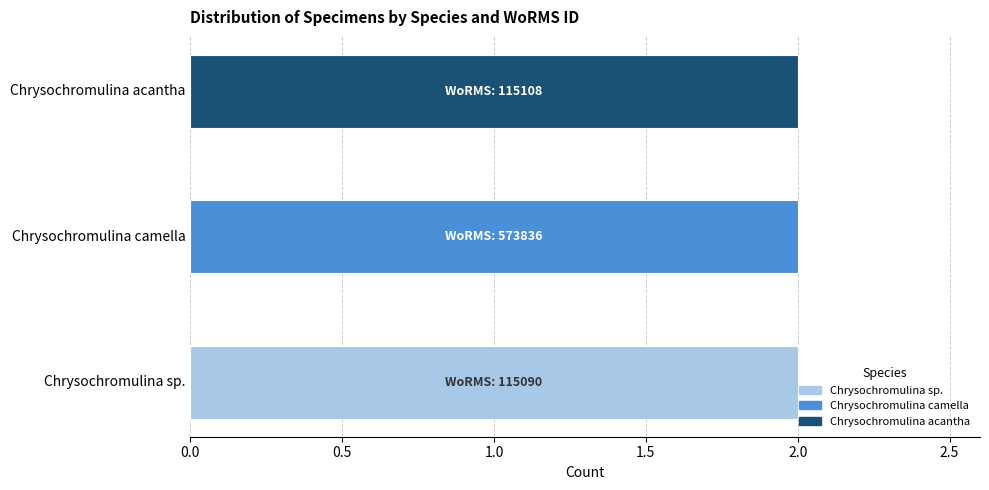

Reading right to left, list all the values displayed in this chart.

Chrysochromulina sp.: 115090	115090
Chrysochromulina camella: 573836	573836
Chrysochromulina acantha: 115108	115108